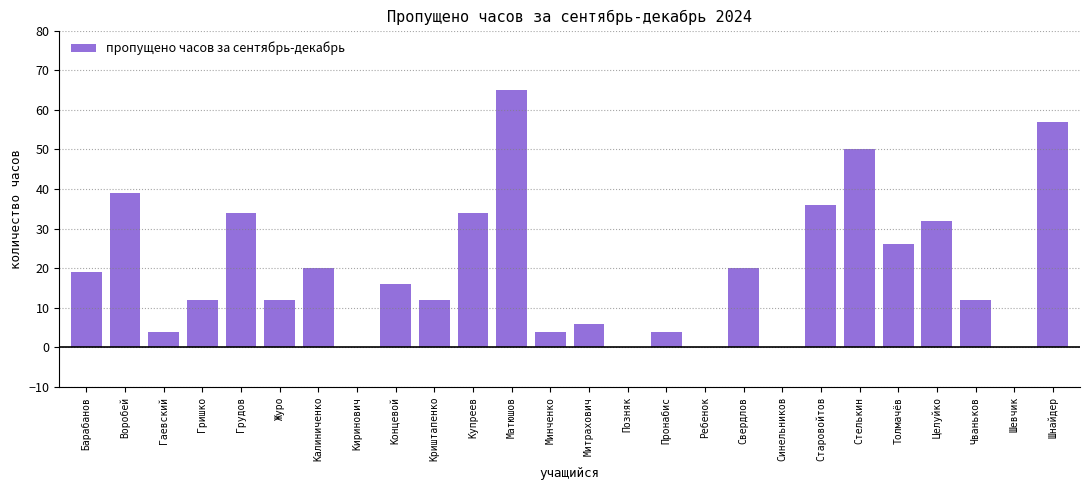

Reading left to right, transcribe all the data shown in this chart.

Барабанов=19	Воробей=39	Гаевский=4	Гришко=12	Грудов=34	Журо=12	Калиниченко=20	Киринович=0	Концевой=16	Криштапенко=12	Купреев=34	Матюшов=65	Минченко=4	Митрахович=6	Позняк=0	Пронабис=4	Ребенок=0	Свердлов=20	Синельников=0	Старовойтов=36	Стелькин=50	Толмачёв=26	Целуйко=32	Чваньков=12	Шевчик=0	Шнайдер=57